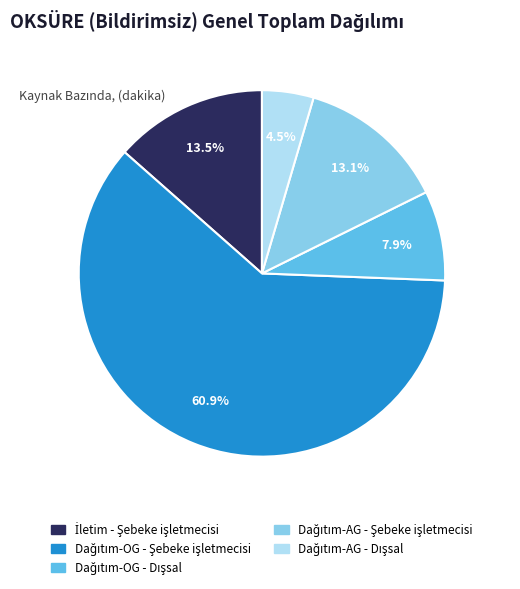

Is there a majority slice in this chart?

Yes